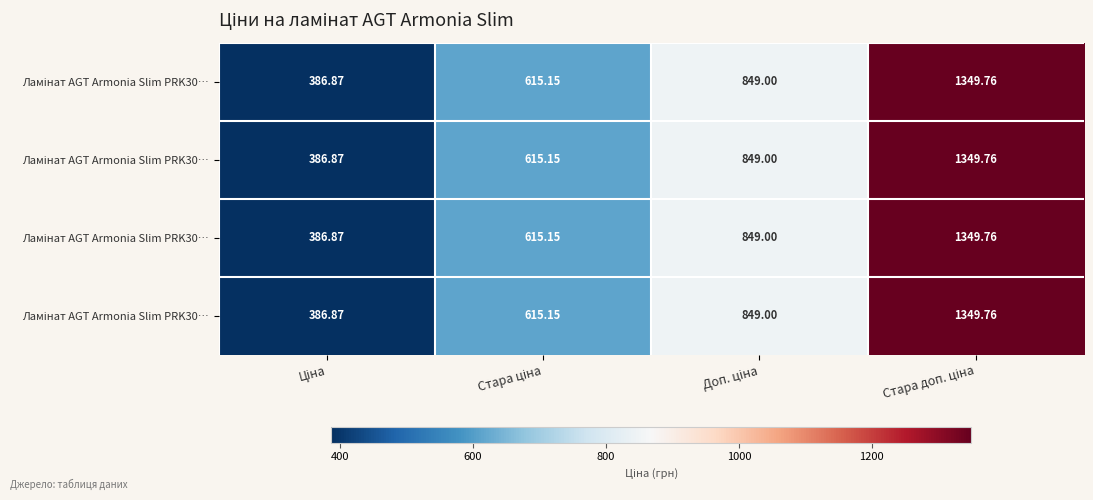

What is the total value across all series at Стара доп. ціна?

5399.0